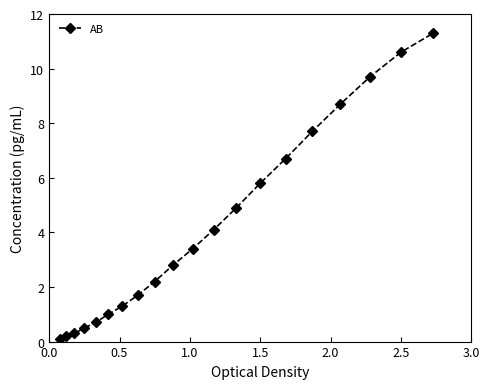

What is the average value?

4.2